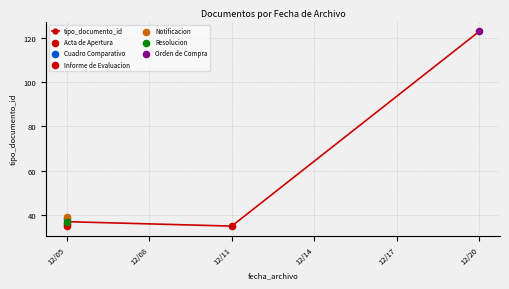

Between 12/11 and 12/14, which is larger?

12/14